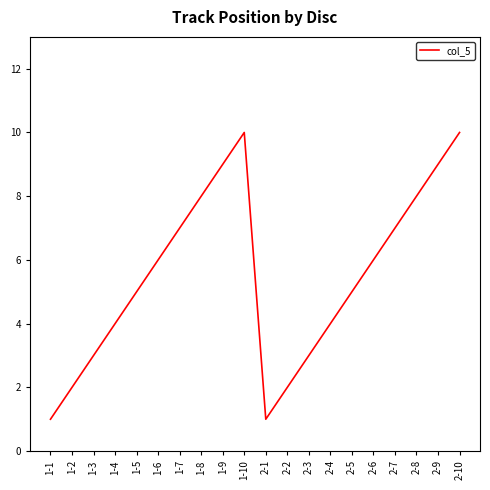

Between 1-3 and 2-9, which is larger?

2-9